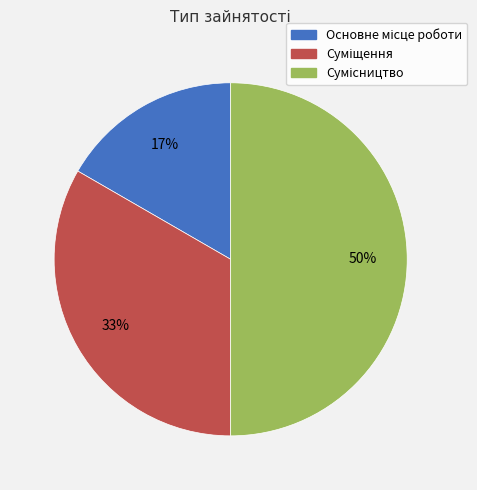

To the nearest percent, what is the average slice percentage?

33%